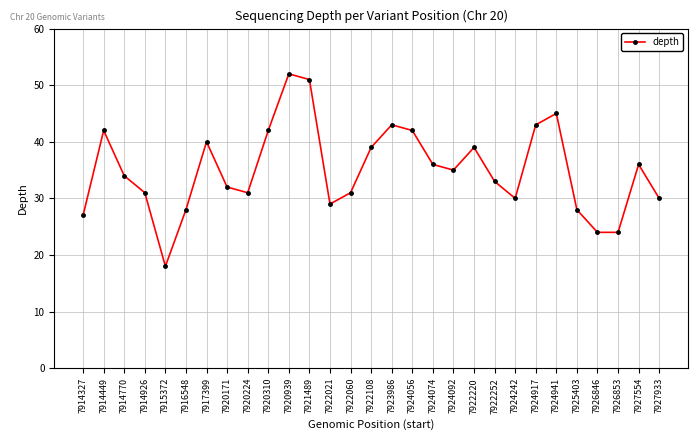

Which label corresponds to the smallest value in the chart?

7915372